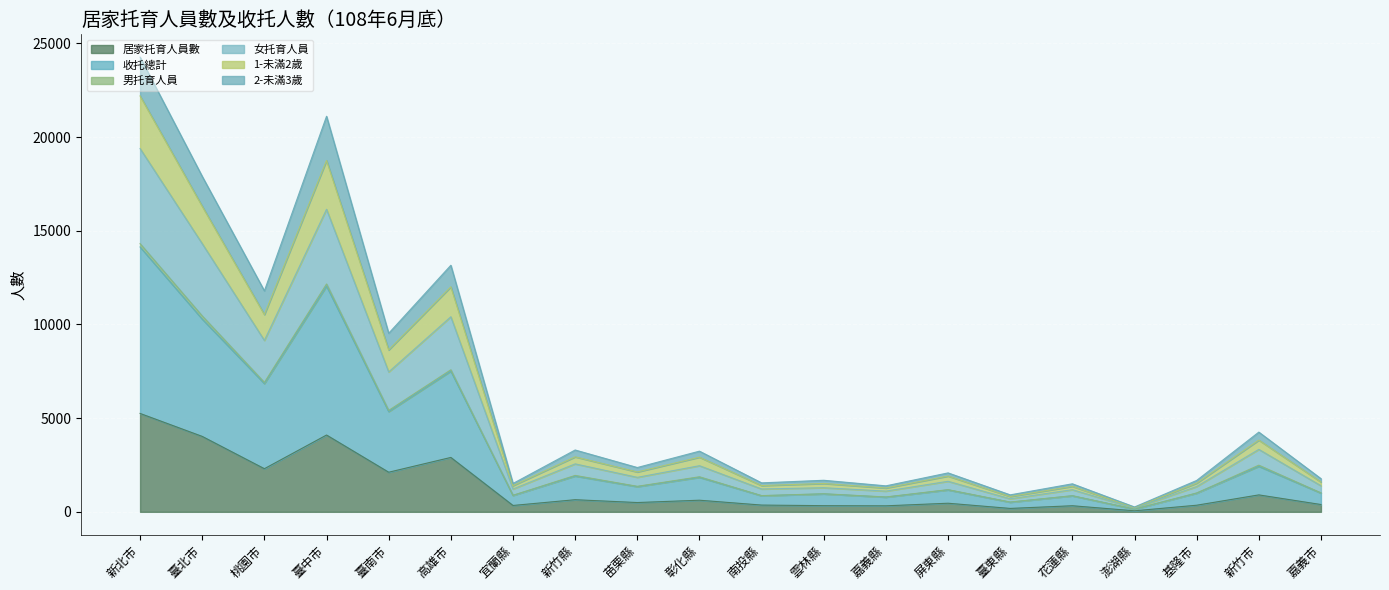

What is the maximum value for 居家托育人員數?

5251